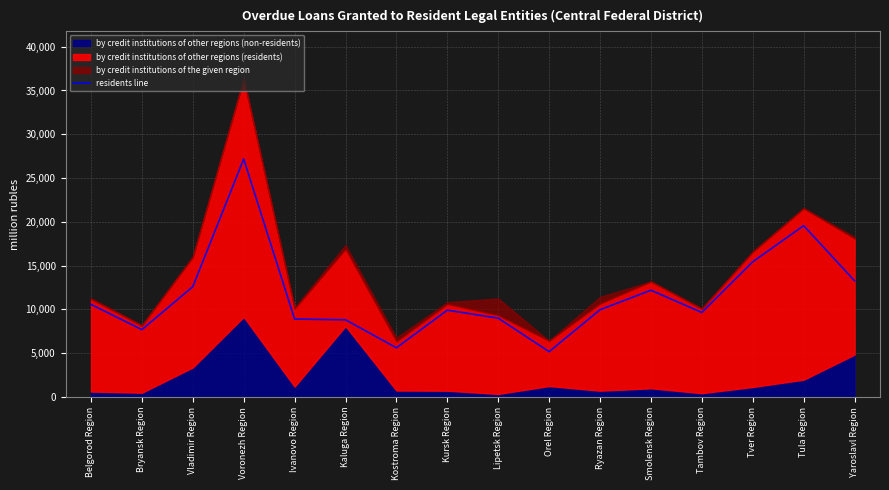

List the labels in order of value, largest first.

Voronezh Region, Tula Region, Tver Region, Yaroslavl Region, Vladimir Region, Smolensk Region, Belgorod Region, Ryazan Region, Kursk Region, Tambov Region, Lipetsk Region, Ivanovo Region, Kaluga Region, Bryansk Region, Kostroma Region, Orel Region